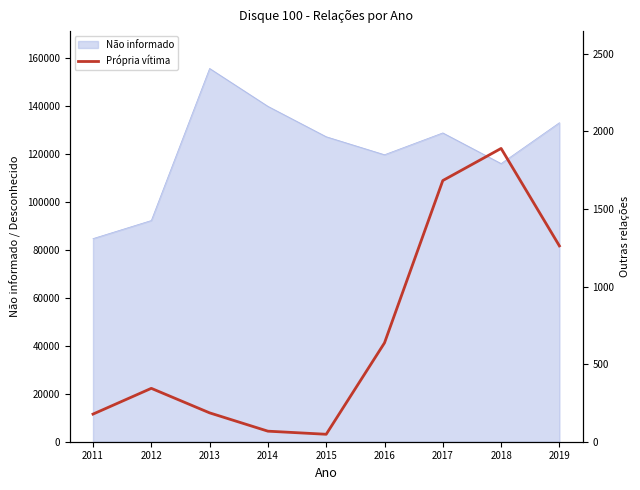

Is it true that the value at 2015 is 15?

False